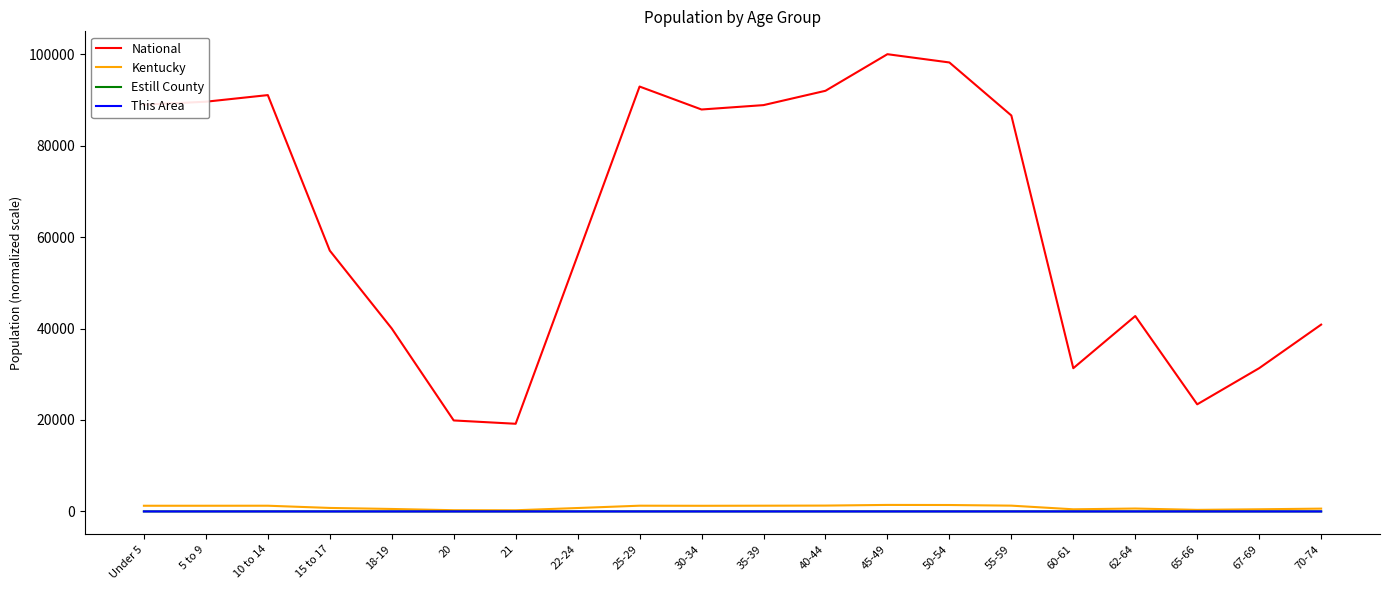

Which series has the largest range (max minus min)?

National